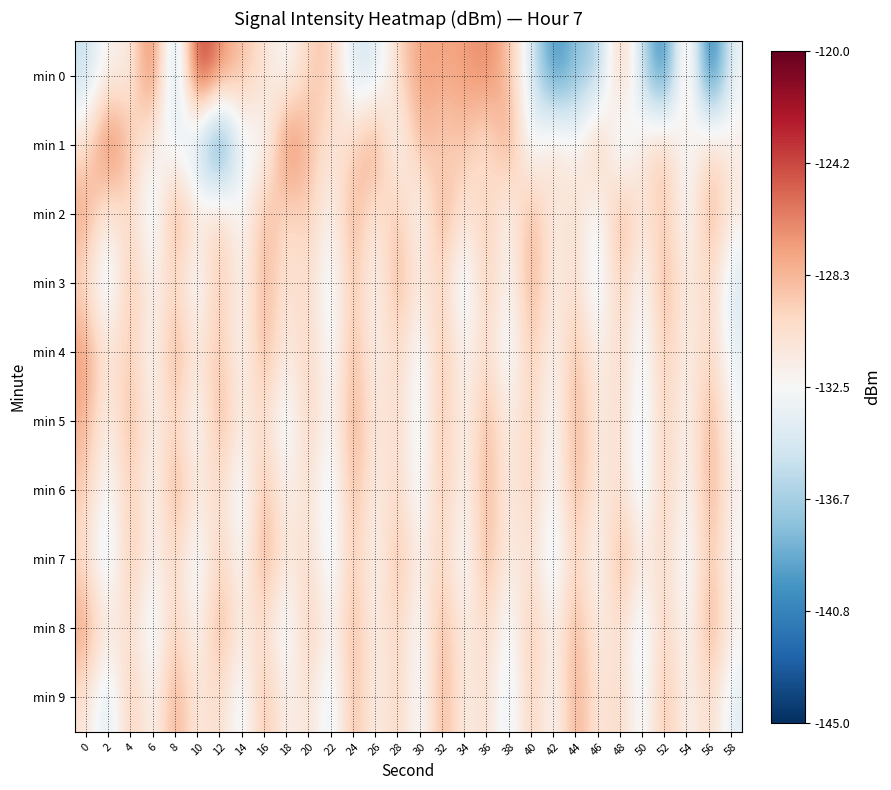

Which label corresponds to the largest value in the chart?

10